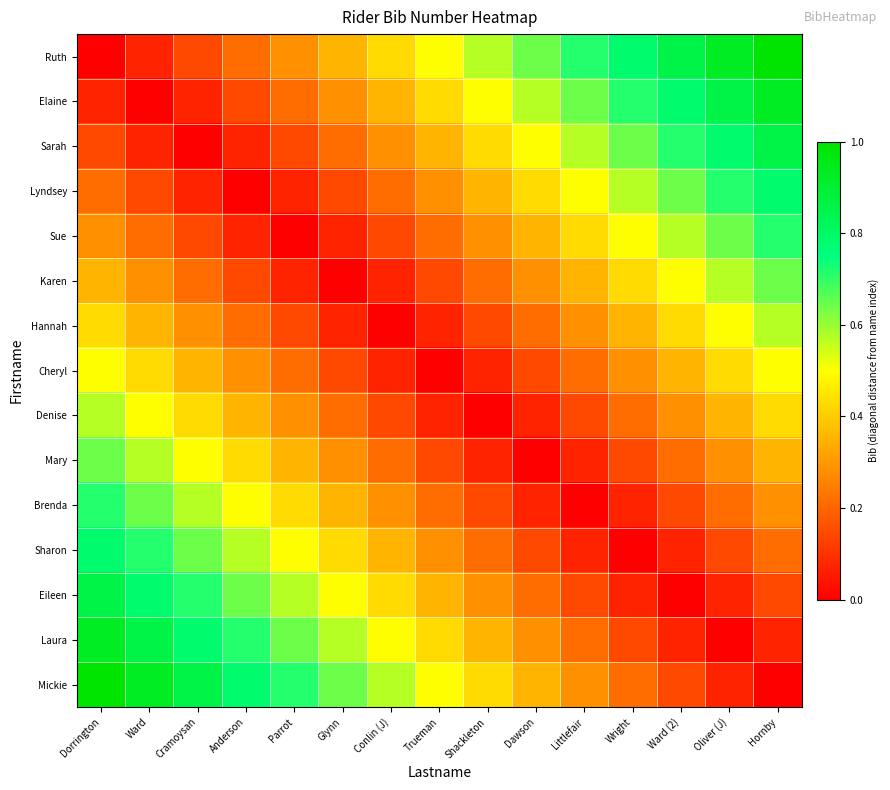

At how many categories does at least one series exceed 0?

15